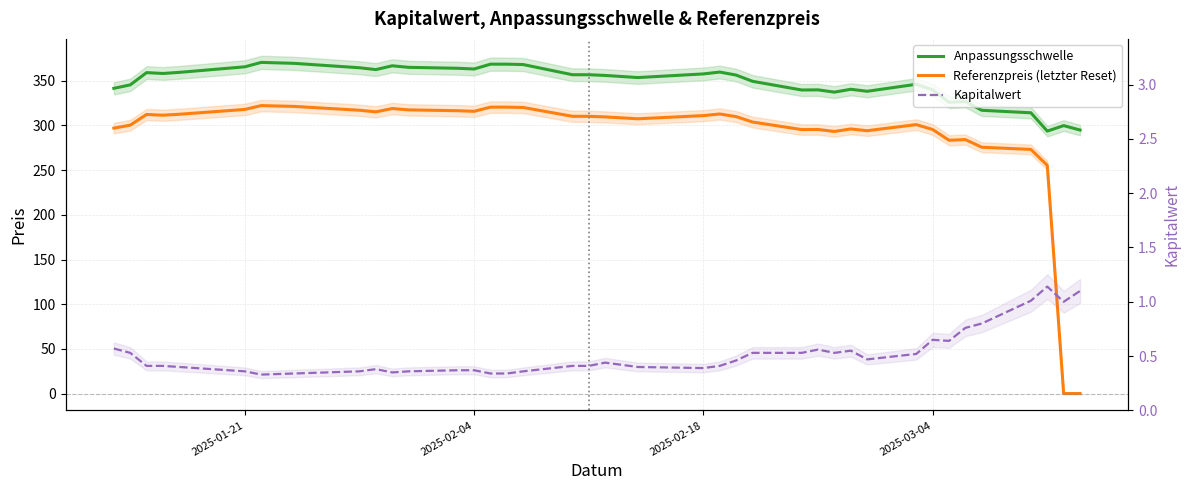

What is the highest value of the Kapitalwert series?

1.1